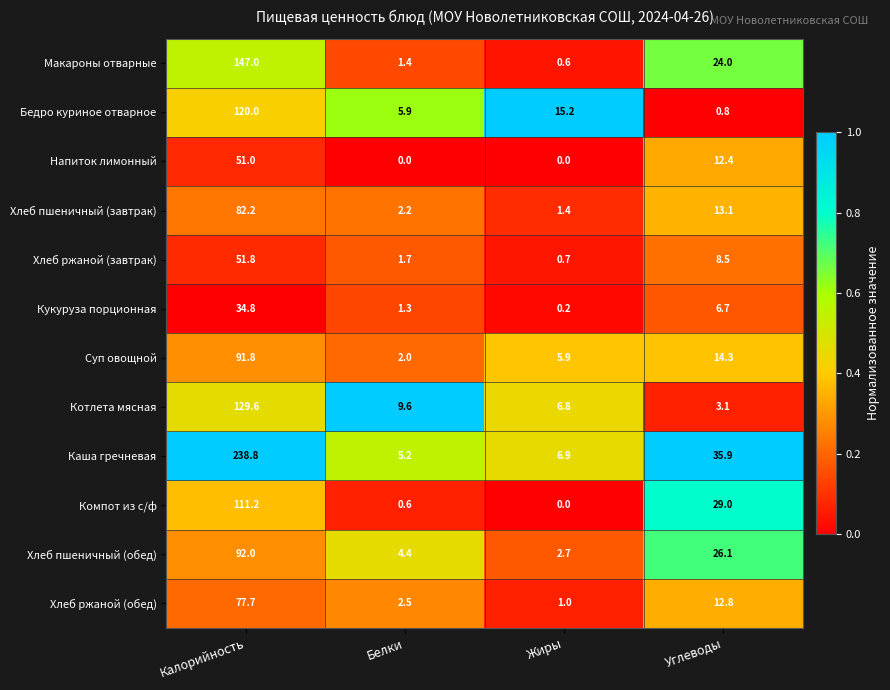

List the labels in order of Кукуруза порционная value, smallest first.

Жиры, Белки, Углеводы, Калорийность